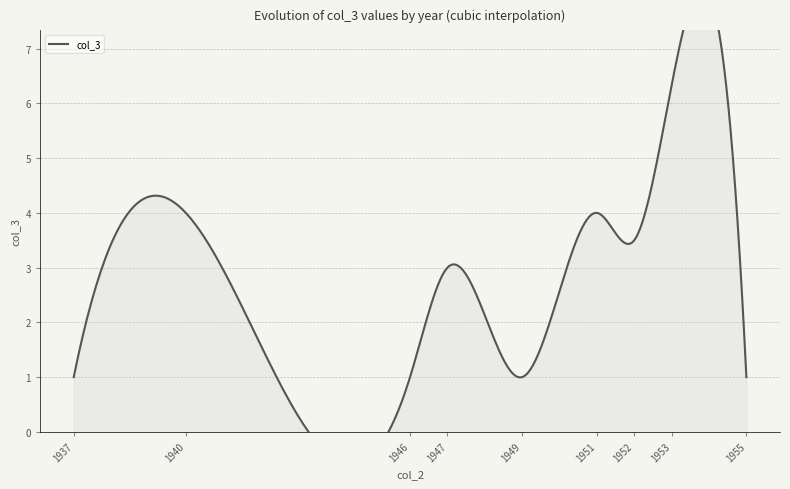

Approximately how many times larger is the value at 1952 compared to 1951?

1.0